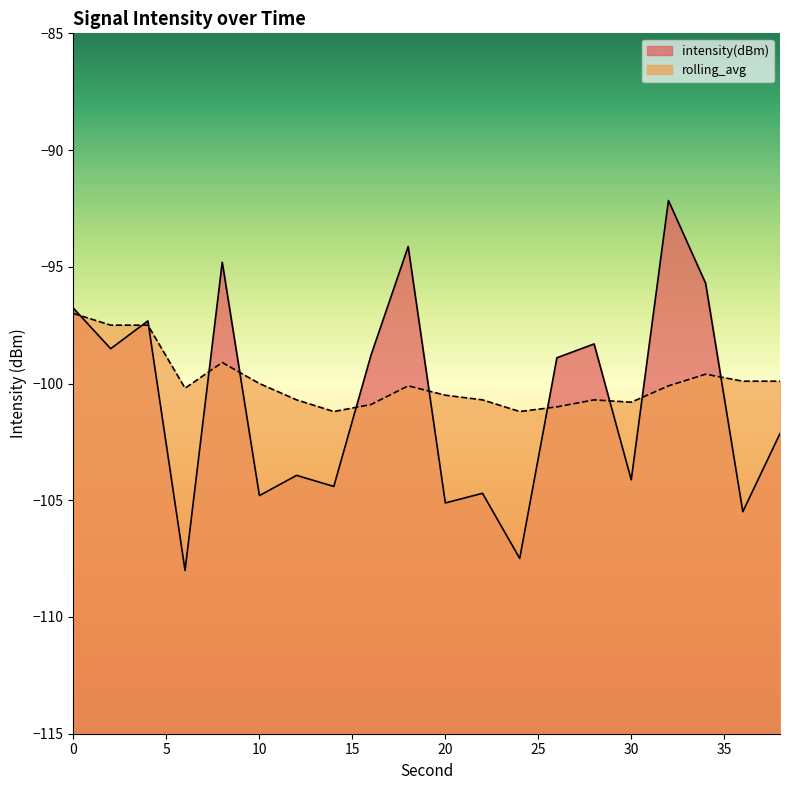

How many values in the intensity(dBm) series exceed -98?

6